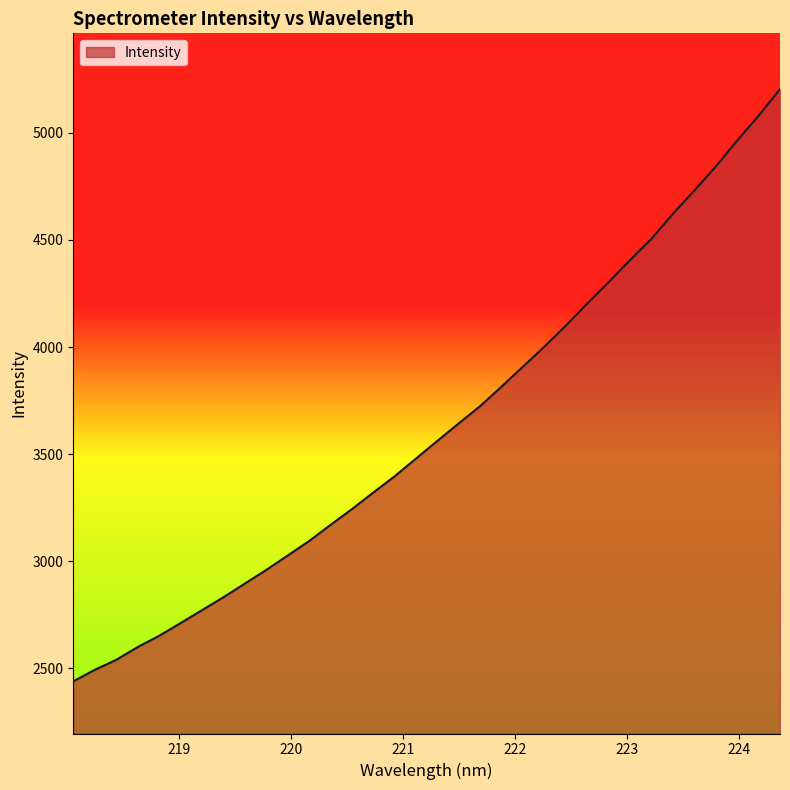

What is the difference between the maximum and minimum values?

2767.3